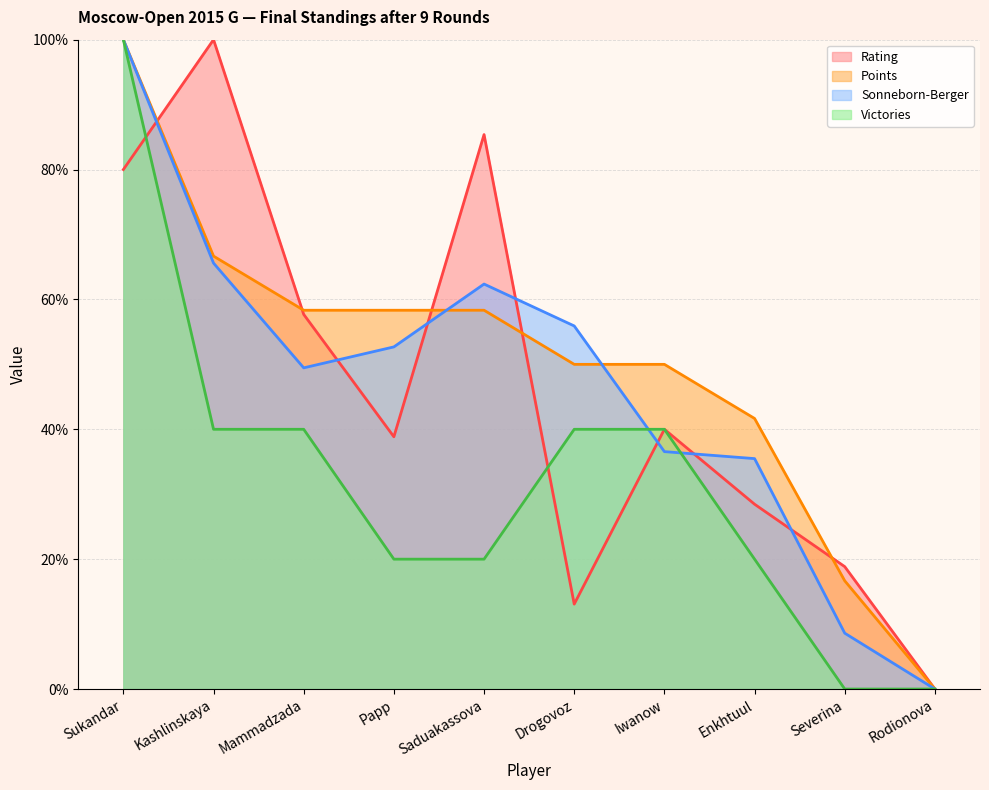

What is the label of the 9th point from the left?

Severina